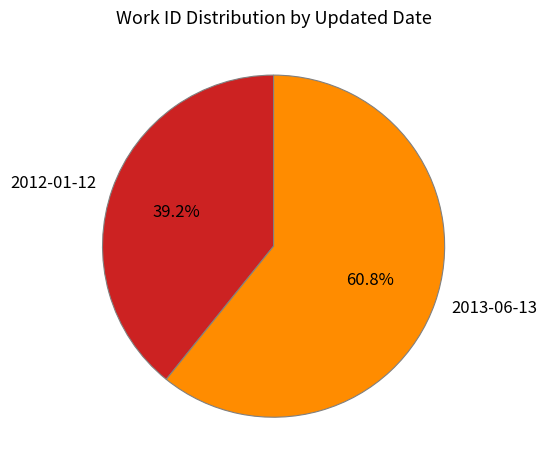

To the nearest percent, what is the difference between the 2013-06-13 and 2012-01-12 slice percentages?

22%